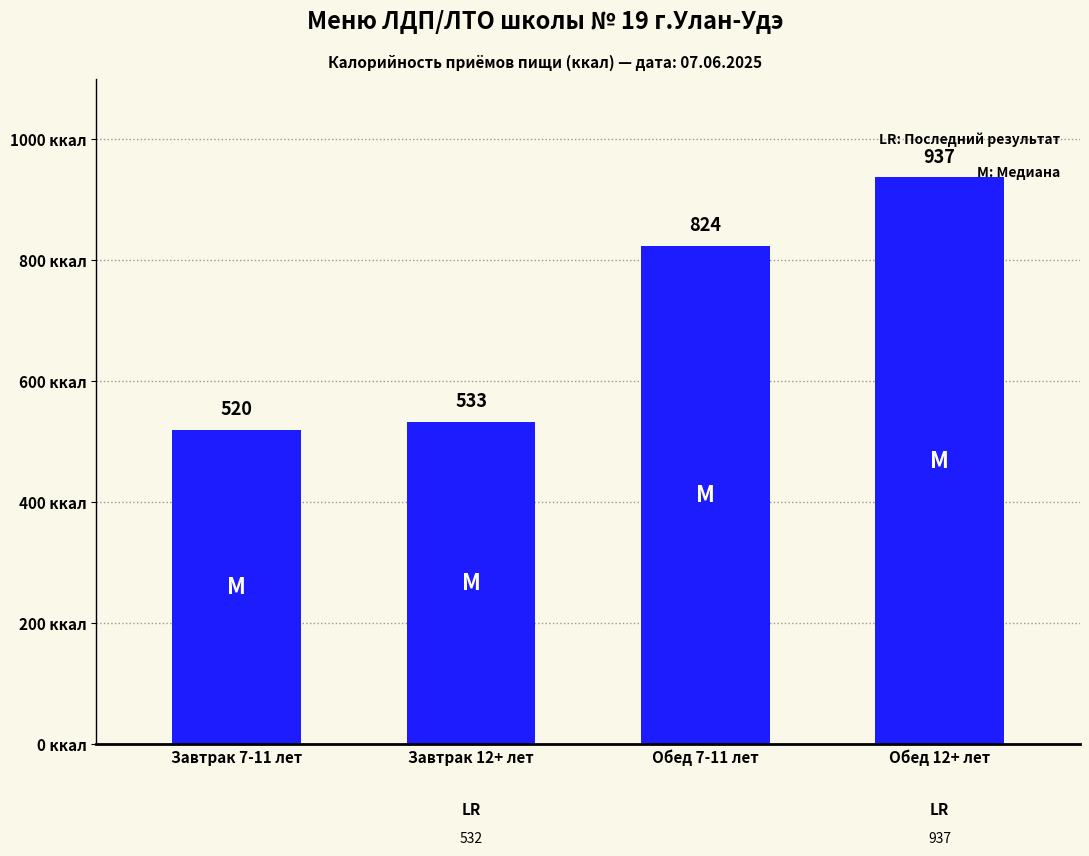

Approximately how many times larger is the value at Обед 12+ лет compared to Завтрак 12+ лет?

1.8